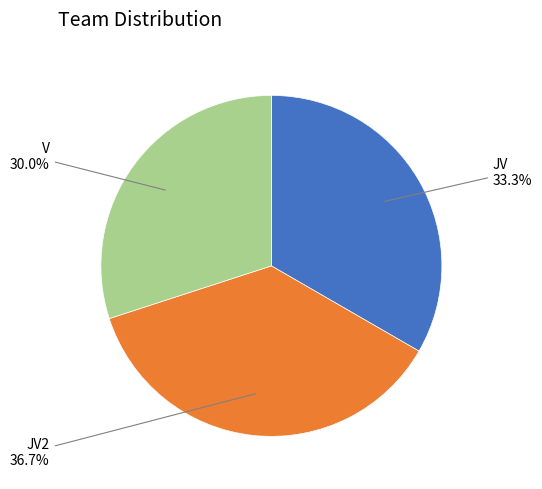

Which slice is the smallest?

V